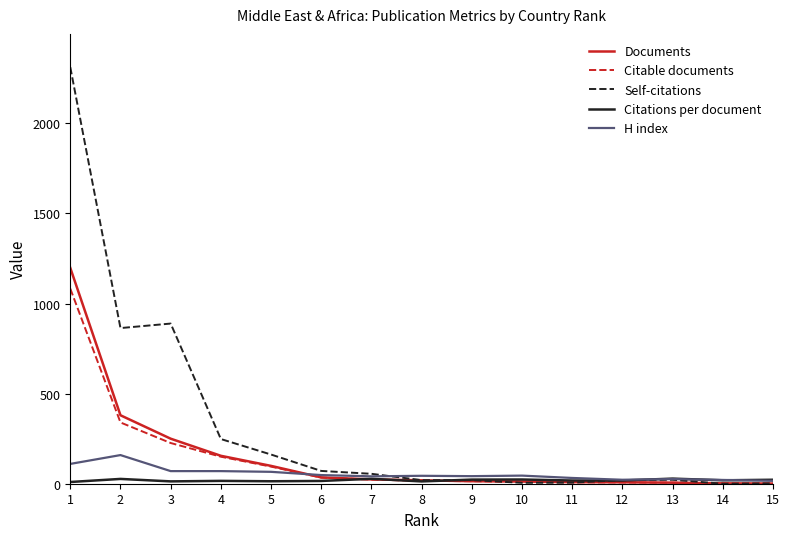

What is the highest value of the Self-citations series?

2312.0